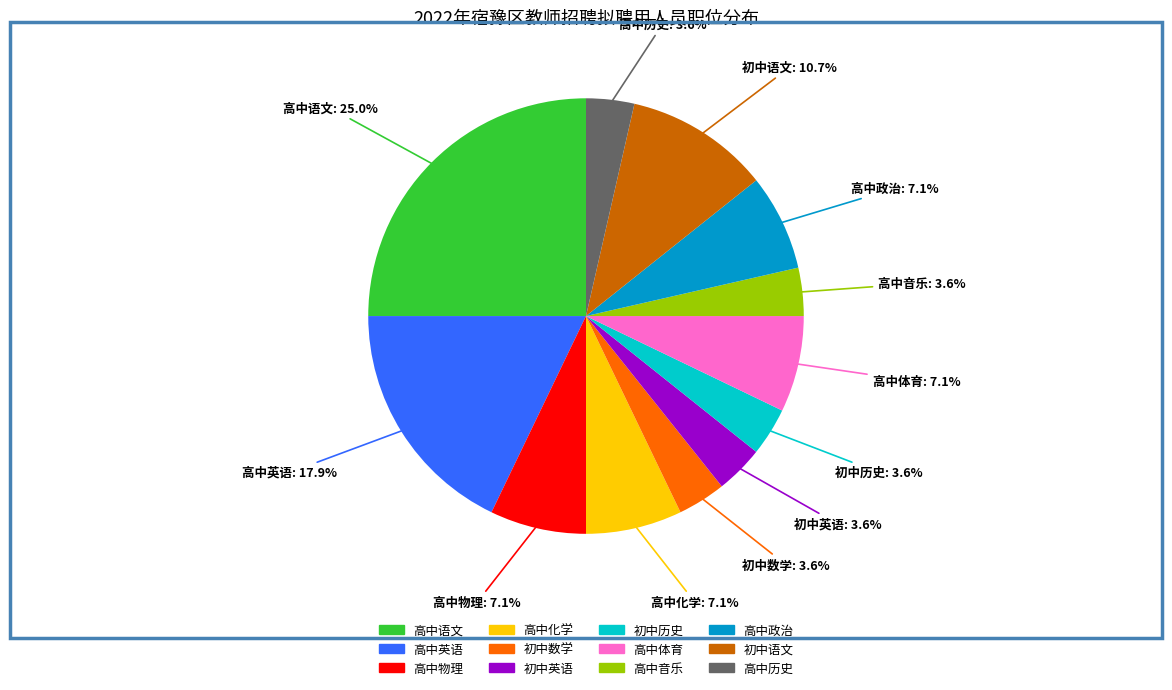

Does any single category account for the majority?

No